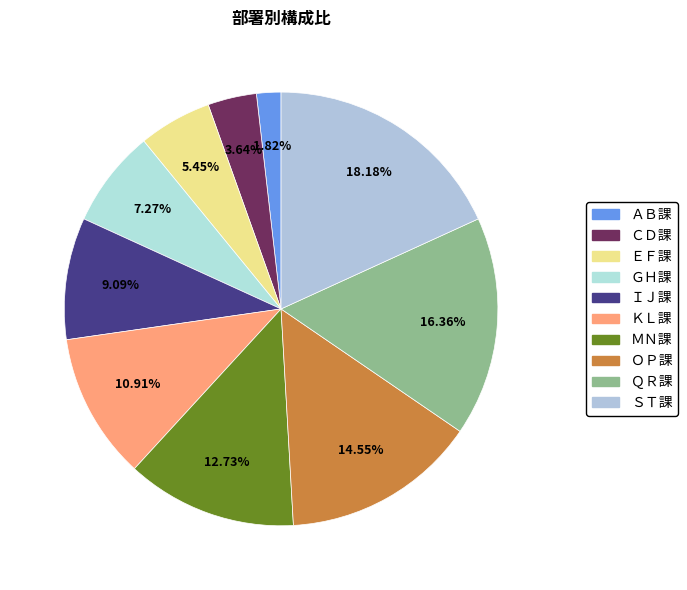

Approximately how many times larger is the value at ＳＴ課 compared to ＫＬ課?

1.7